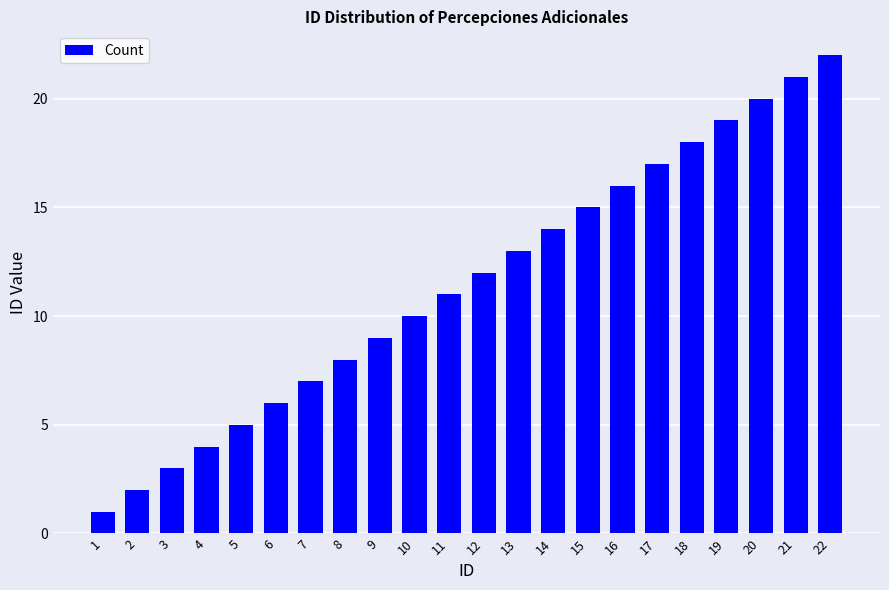

Reading right to left, list all the values displayed in this chart.

22	21	20	19	18	17	16	15	14	13	12	11	10	9	8	7	6	5	4	3	2	1